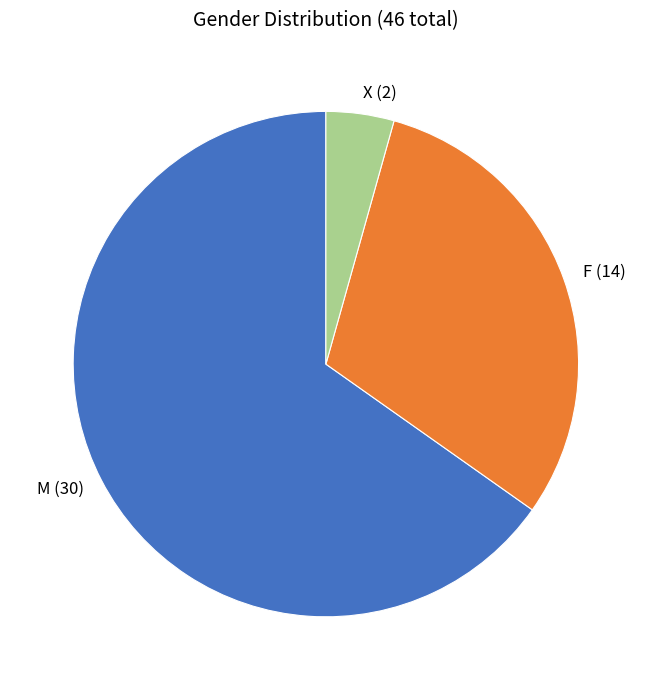

Approximately how many times larger is the value at F compared to X?

7.0